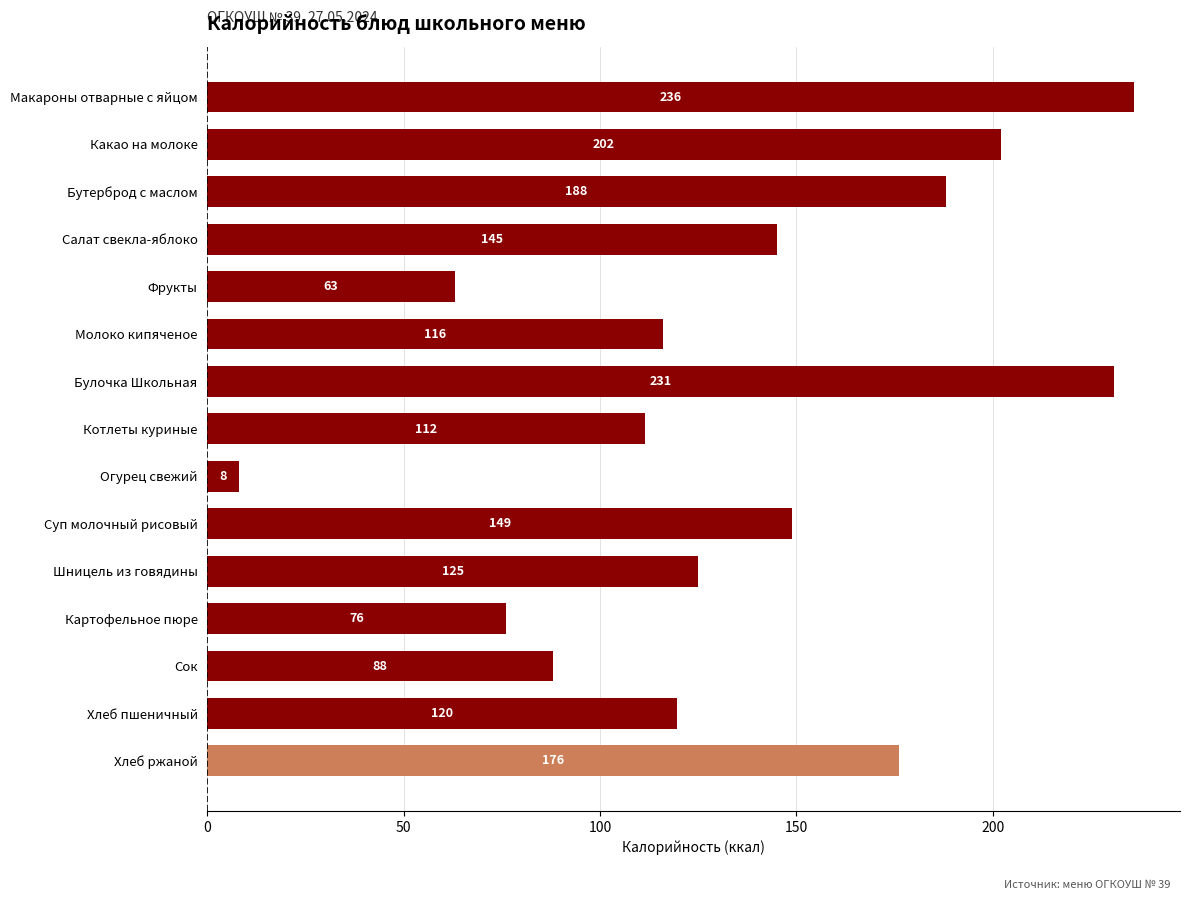

Rank the categories by value from lowest to highest.

Огурец свежий, Фрукты, Картофельное пюре, Сок, Котлеты куриные, Молоко кипяченое, Хлеб пшеничный, Шницель из говядины, Салат свекла-яблоко, Суп молочный рисовый, Хлеб ржаной, Бутерброд с маслом, Какао на молоке, Булочка Школьная, Макароны отварные с яйцом